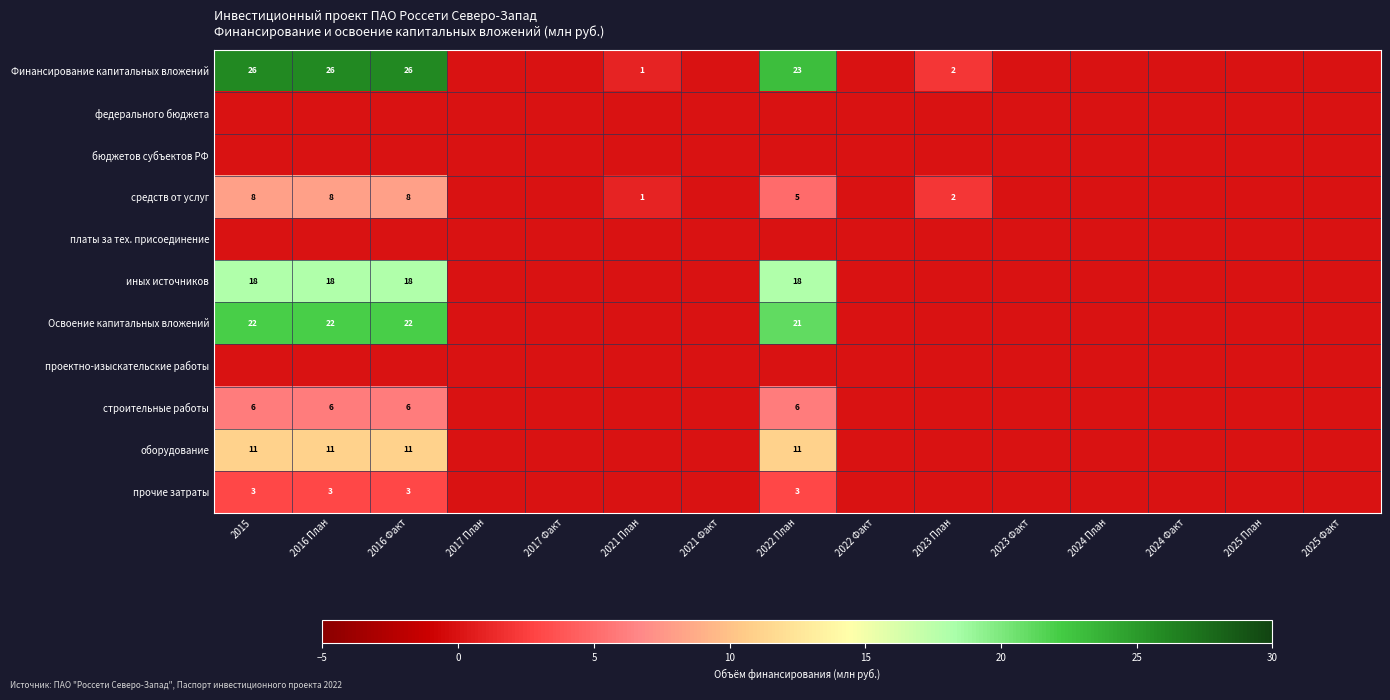

The value of Финансирование капитальных вложений at 2021 План is 0. True or false?

False